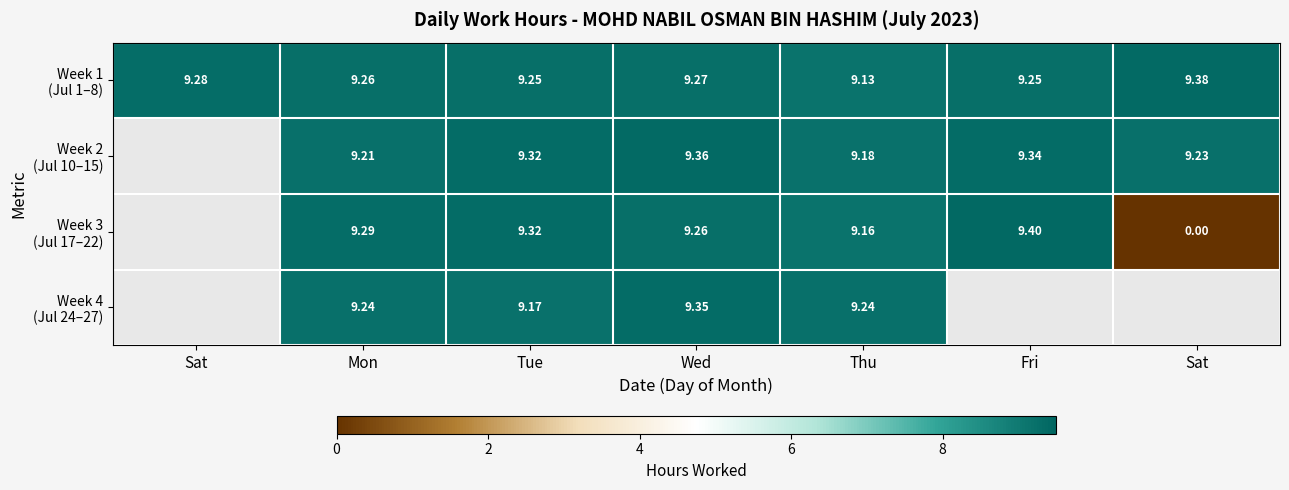

What is the difference between the Week 1 (Jul 1–8) values at Sat and Tue?

0.1